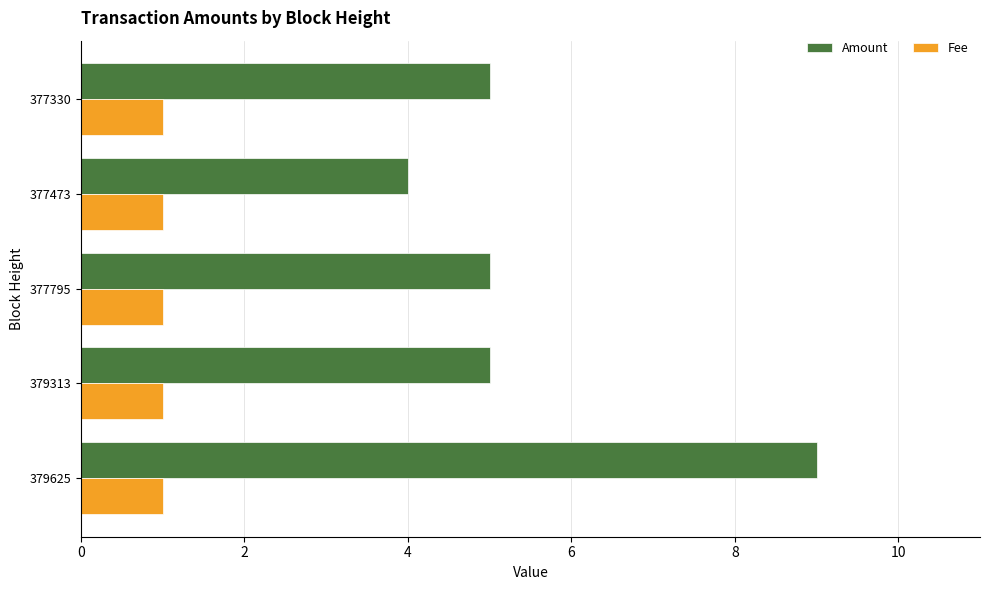

At which category is the sum across all series the highest?

379625